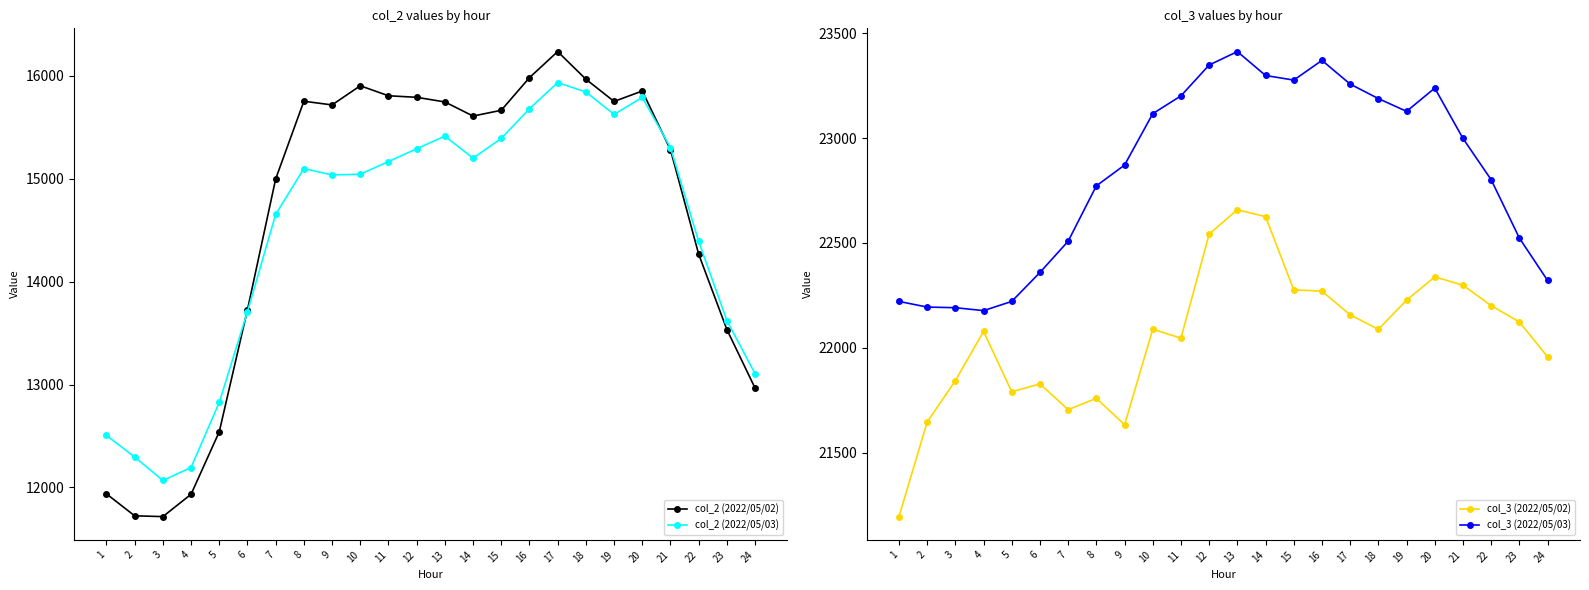

What is the difference between the maximum and minimum values in the col_3 (2022/05/02) series?

1463